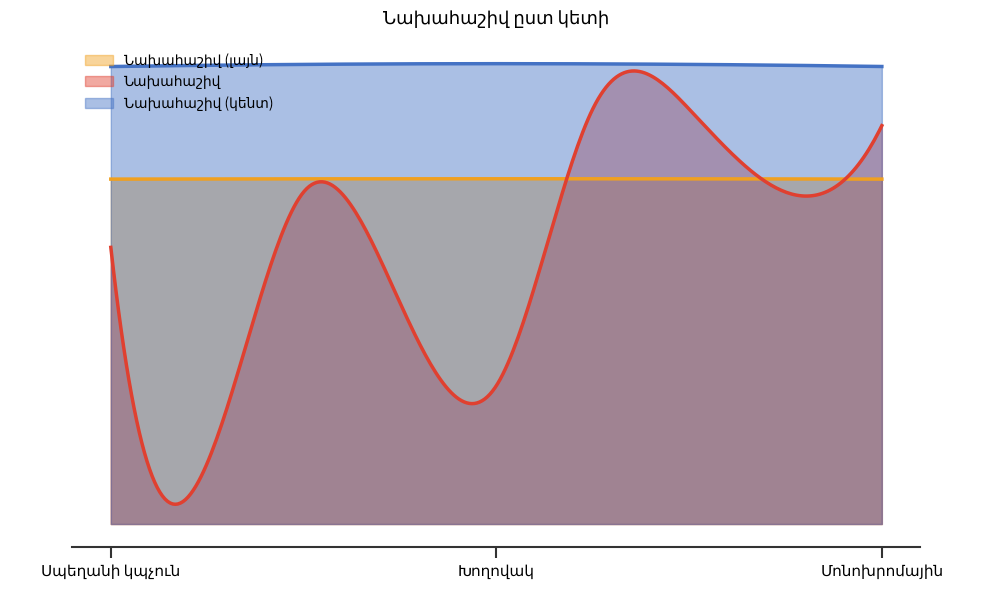

What is the sum of all values?

936000